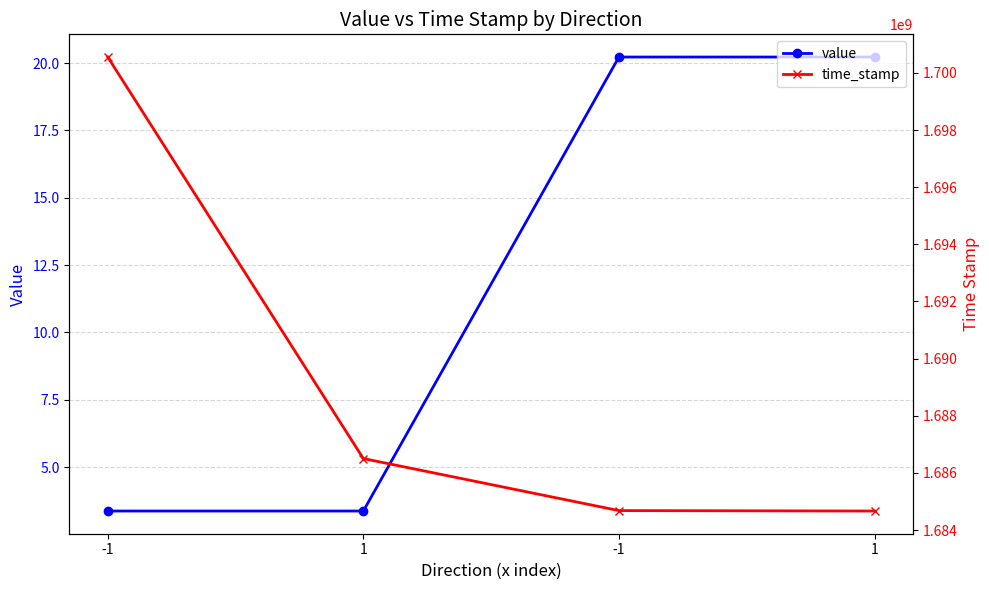

Is the value of value at 1 greater than the value of time_stamp at 1?

No